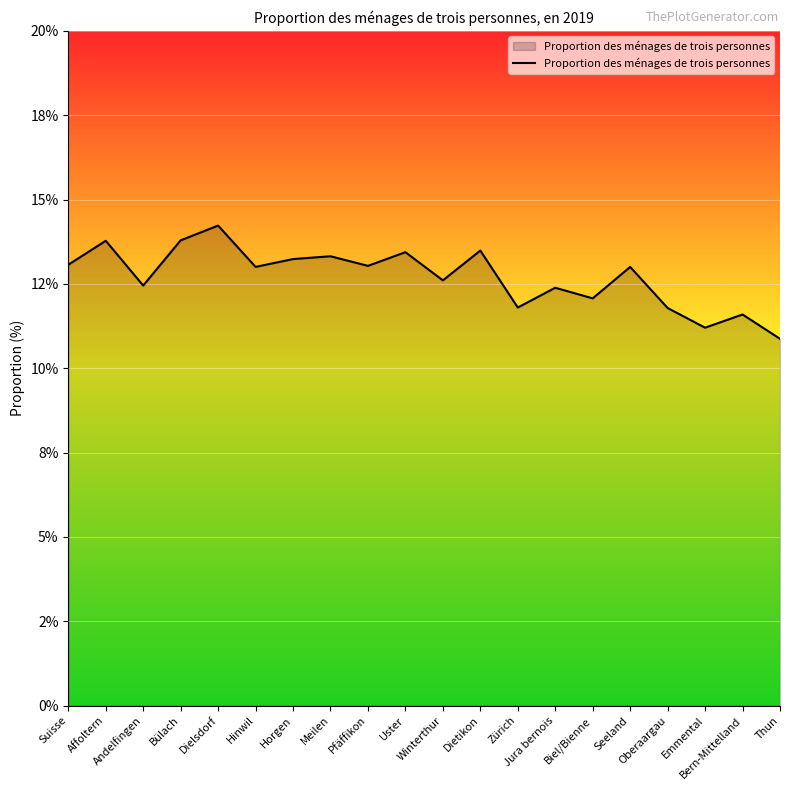

What is the change in value from Pfäffikon to Dietikon?

+0.5